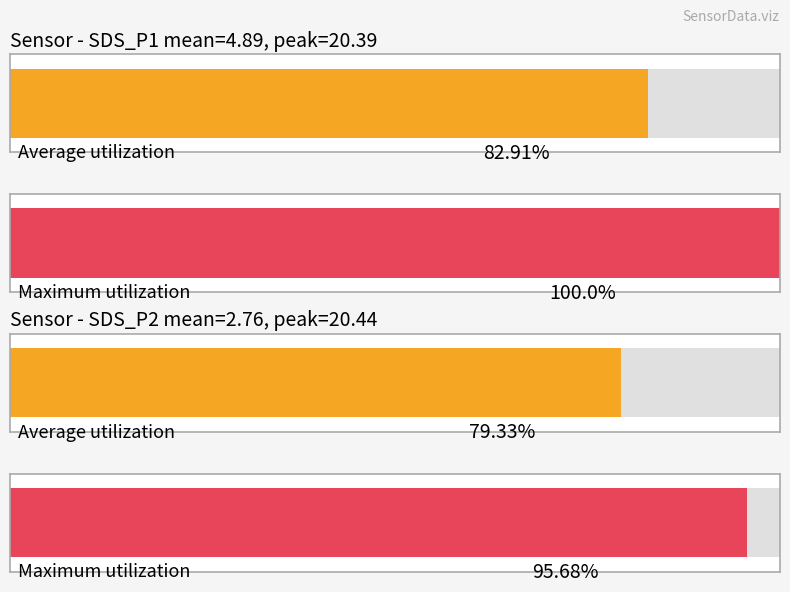

Is it true that Average utilization equals 3.8 at SDS_P2?

False